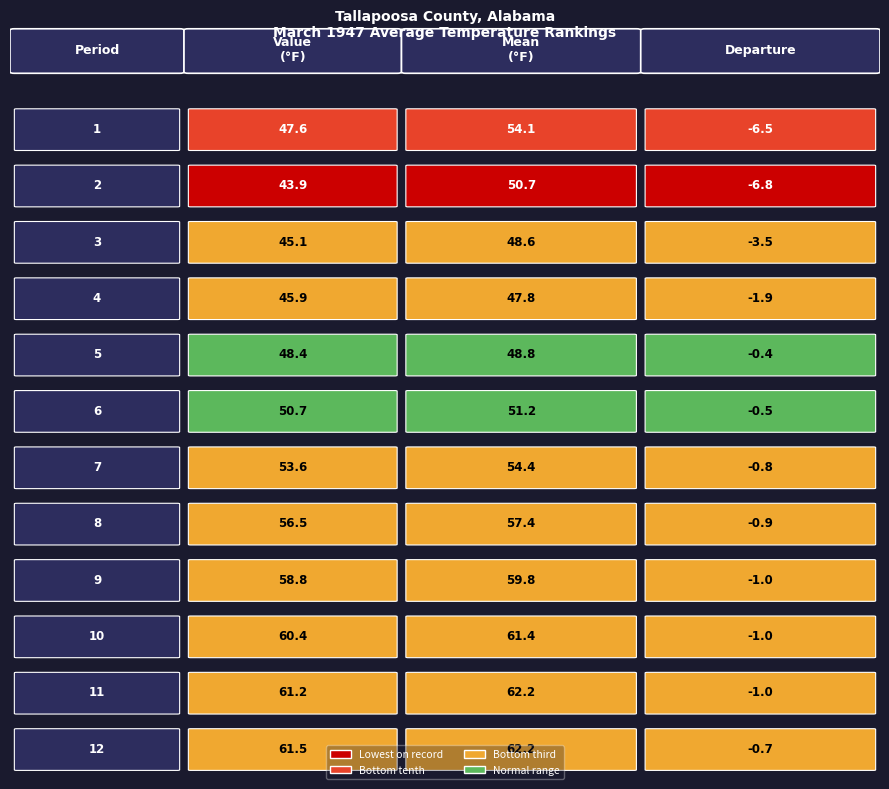

Which series has the largest total across all categories?

1901-2000 Mean